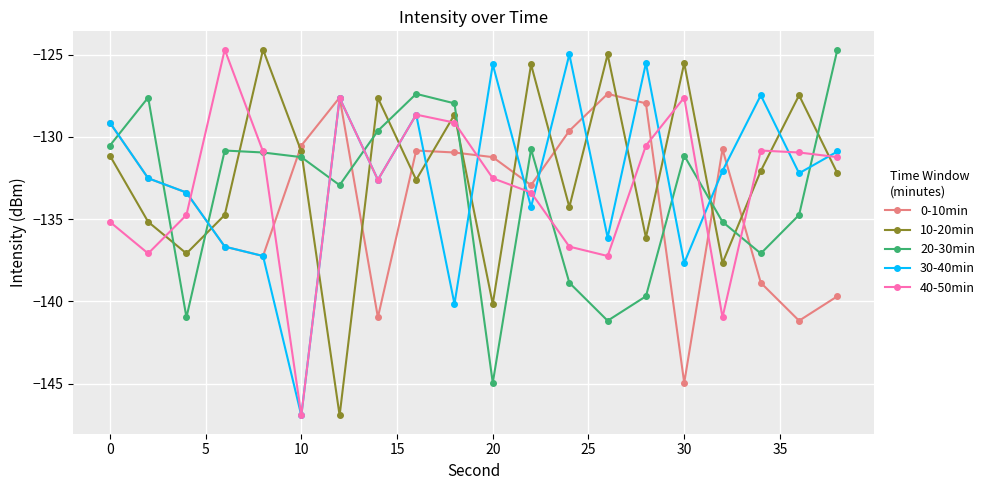

How many times do 20-30min and 30-40min cross each other?

11